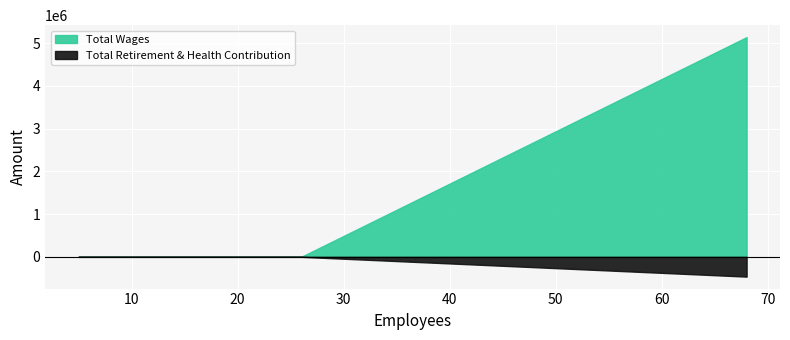

How many distinct data groups are displayed?

2